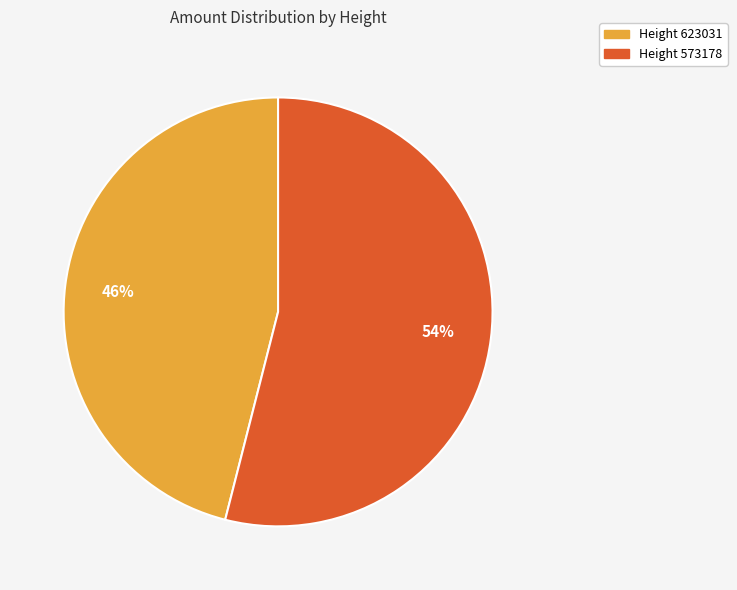

Rank the categories by value from highest to lowest.

Height 573178, Height 623031